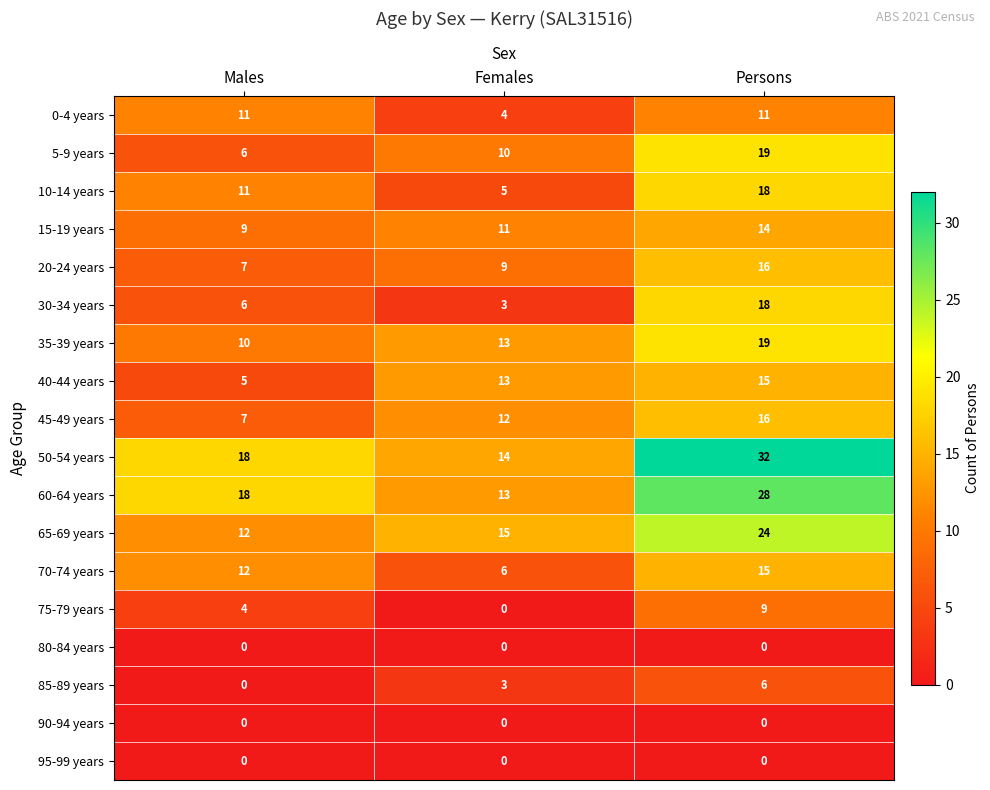

The value of 85-89 years at Persons is 6. True or false?

True